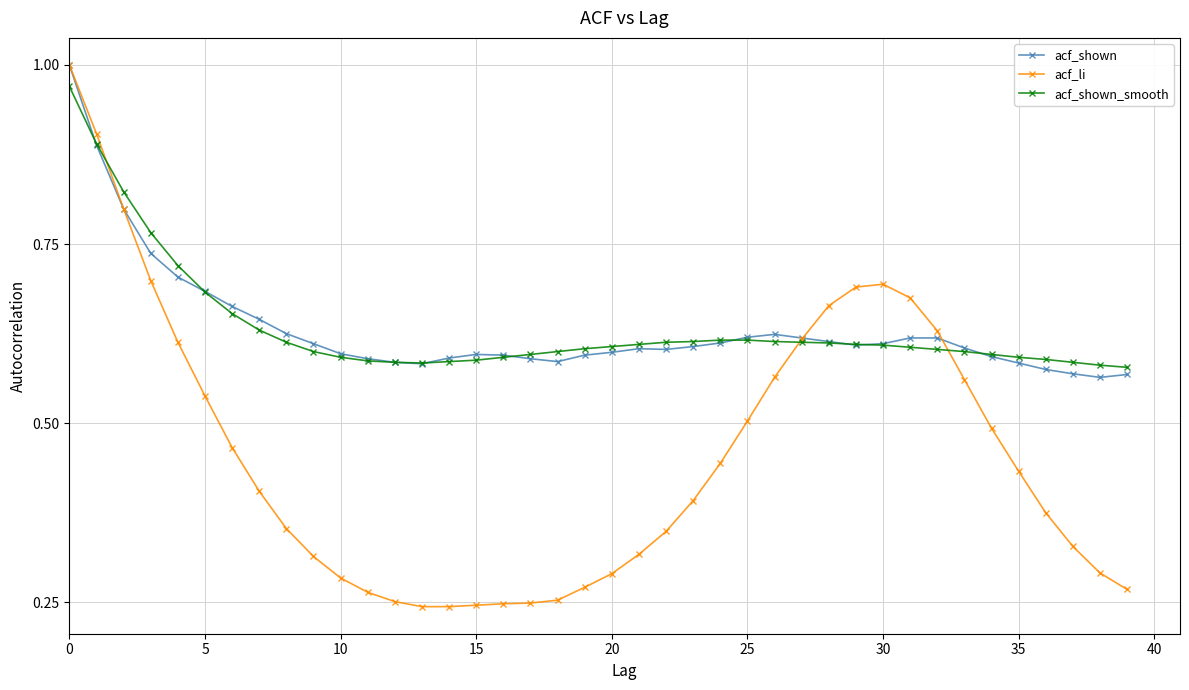

At how many categories does at least one series exceed 0?

40